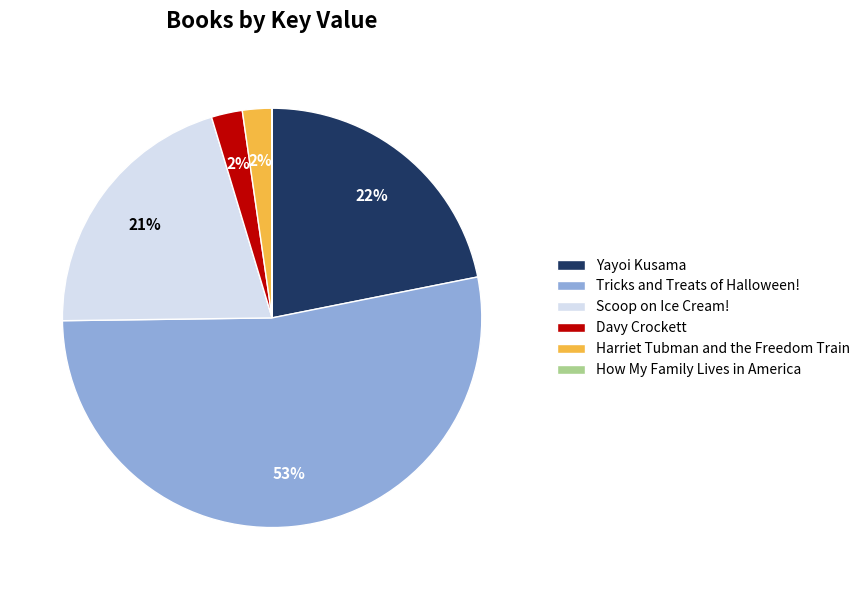

Is there a majority slice in this chart?

Yes